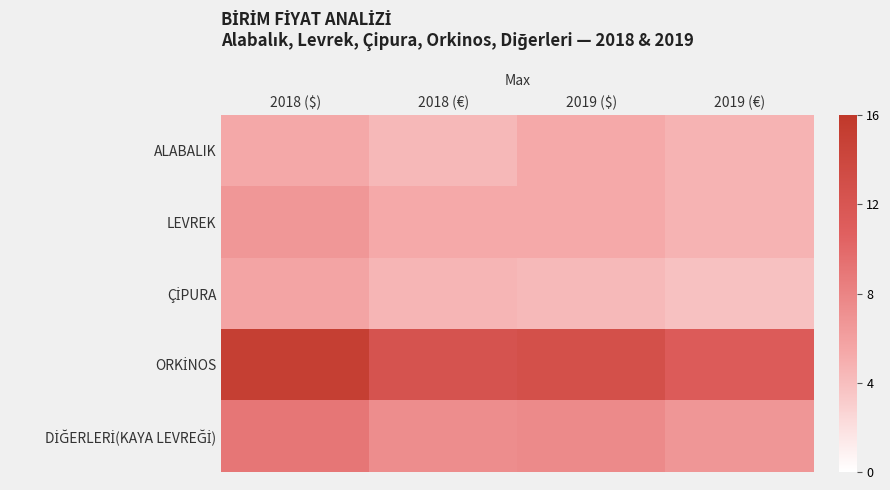

Between 2018 (€) and 2019 ($), which series saw the biggest shift?

ALABALIK